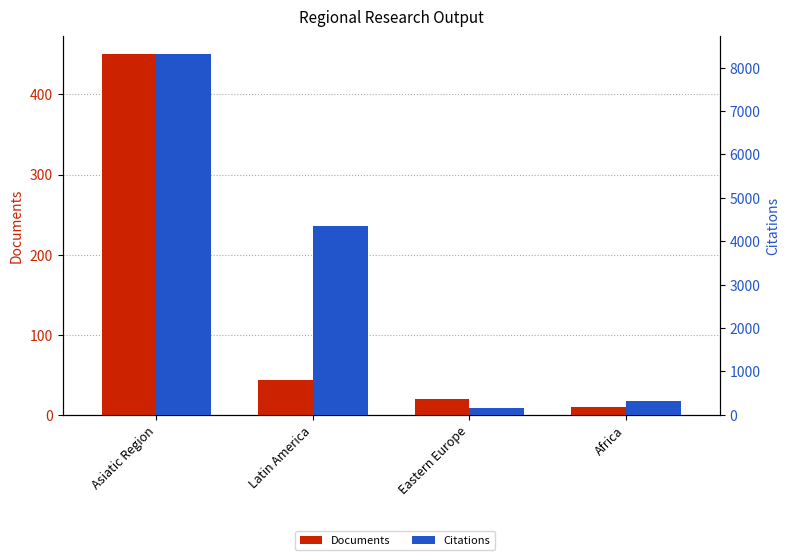

Between Asiatic Region and Eastern Europe, which series saw the biggest shift?

Citations